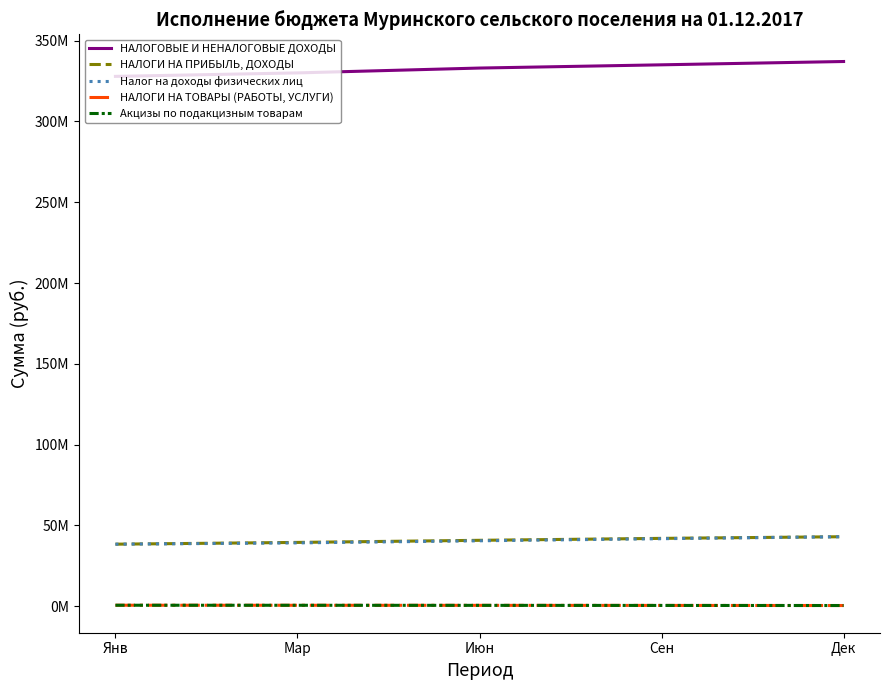

Is the value of Налог на доходы физических лиц at Дек greater than the value of Акцизы по подакцизным товарам at Янв?

Yes